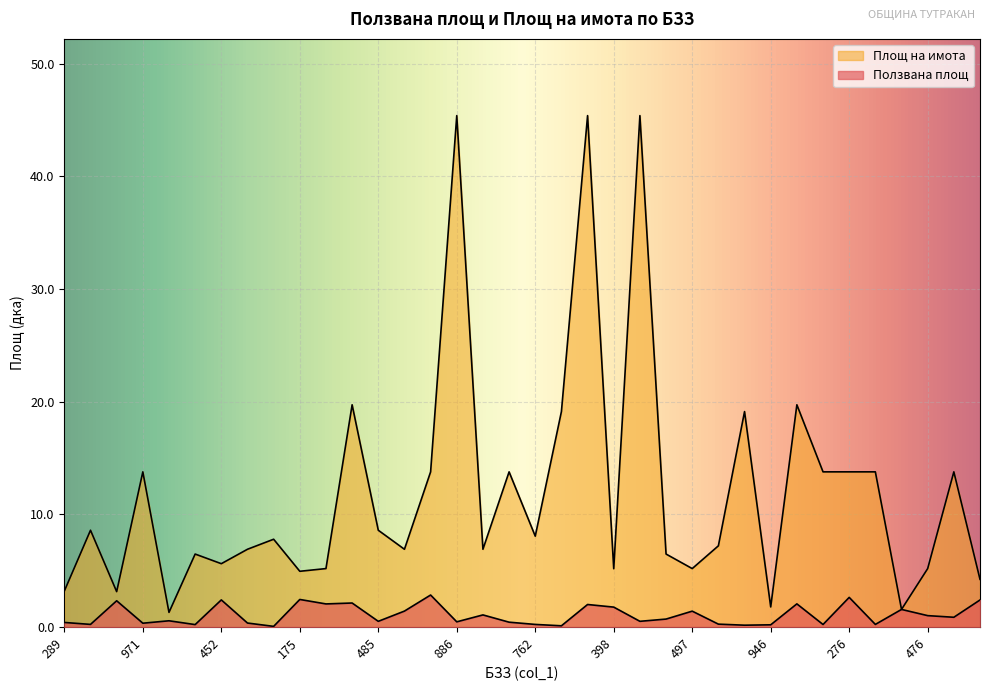

What is the value of the Площ на имота point at the 30th from the left?

13.8